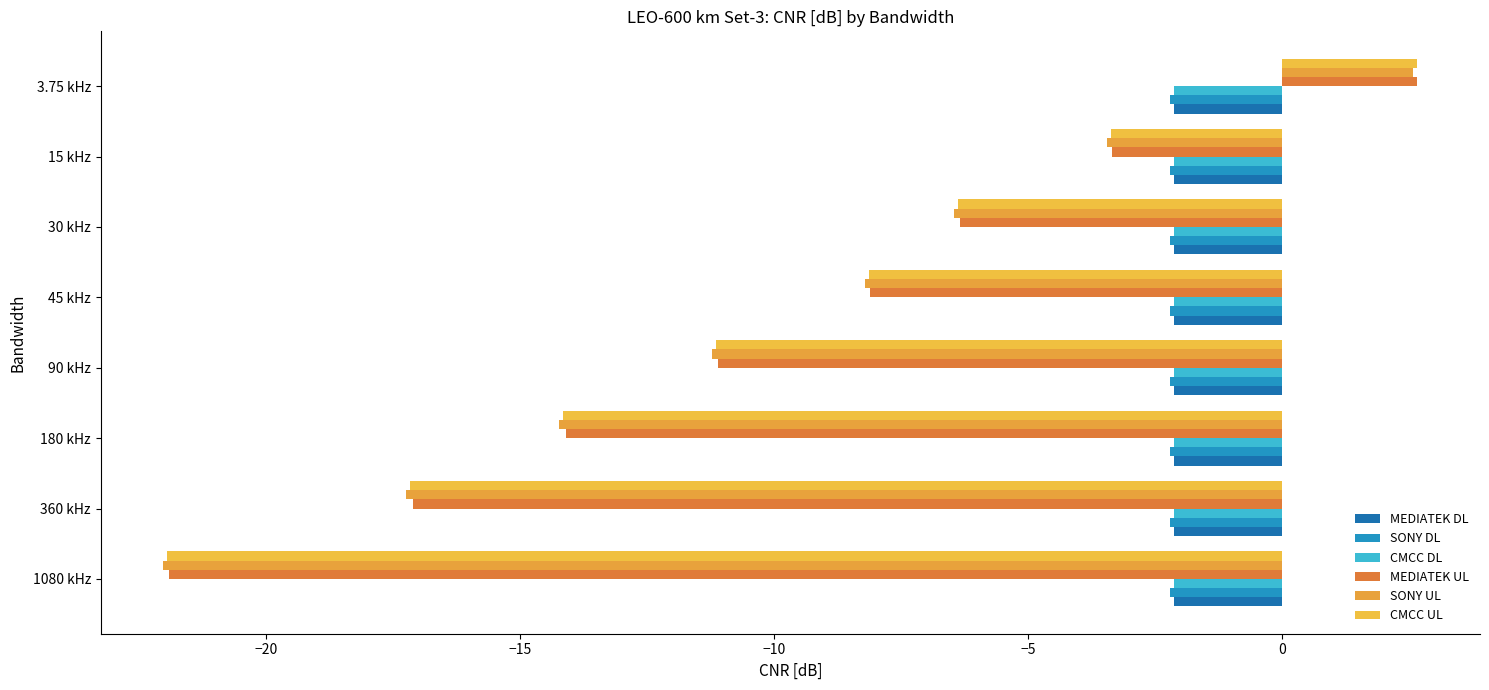

How many data points in SONY UL are less than -8?

5